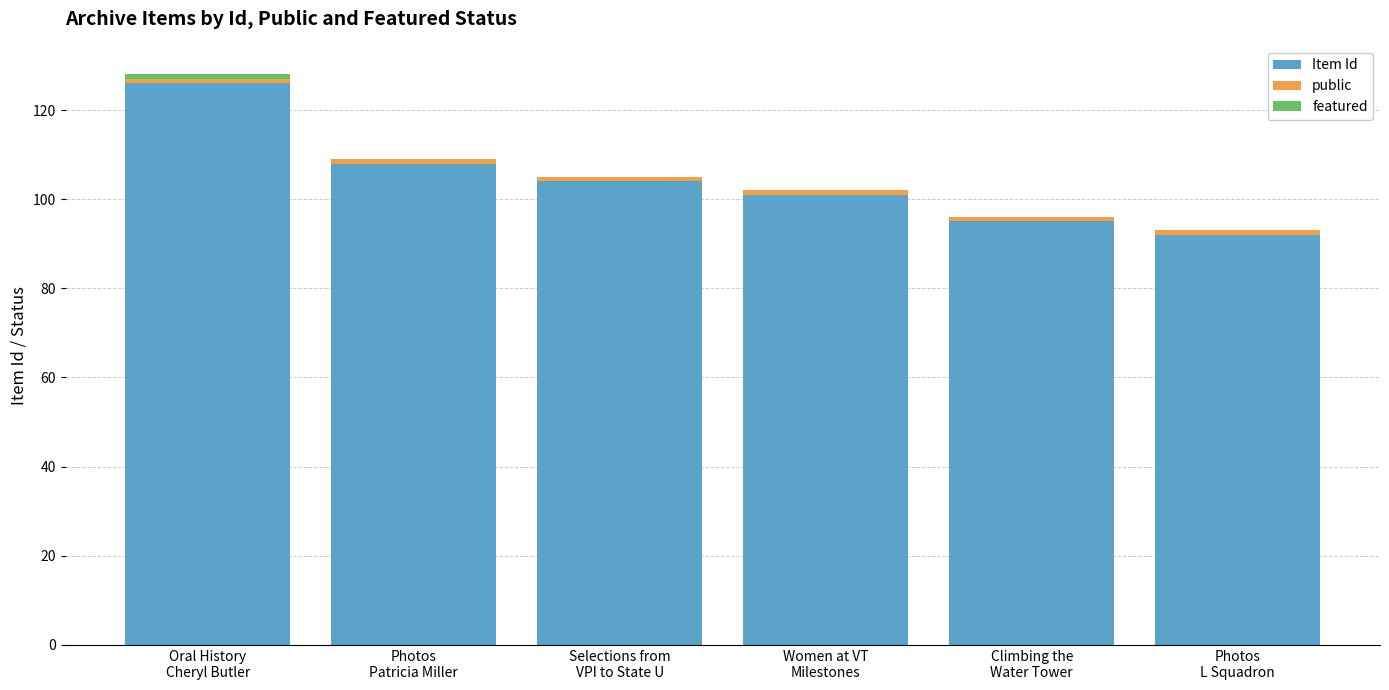

What is the sum of all Item Id values?

626